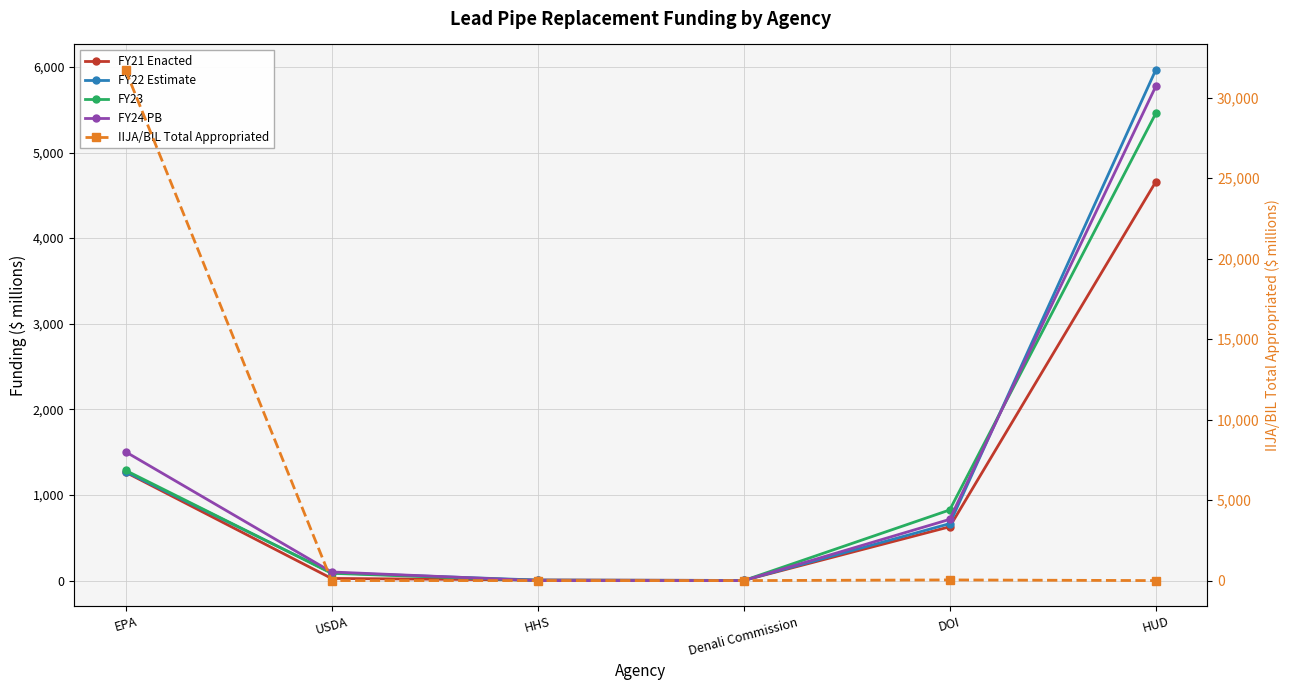

What is the label of the 2nd point from the right?

DOI